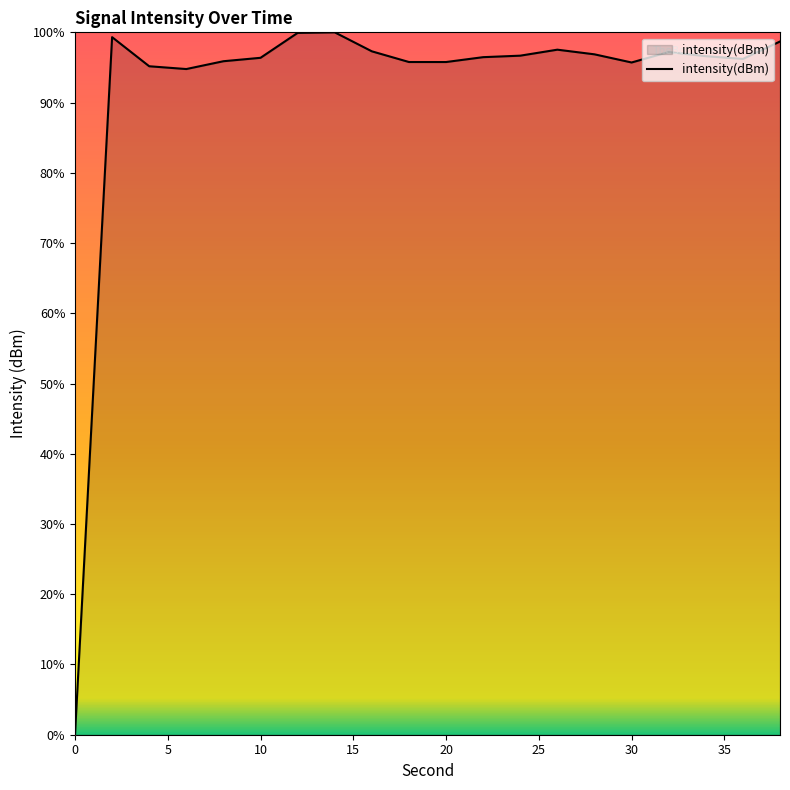

What is the change in value from 6 to 38?

+3.7